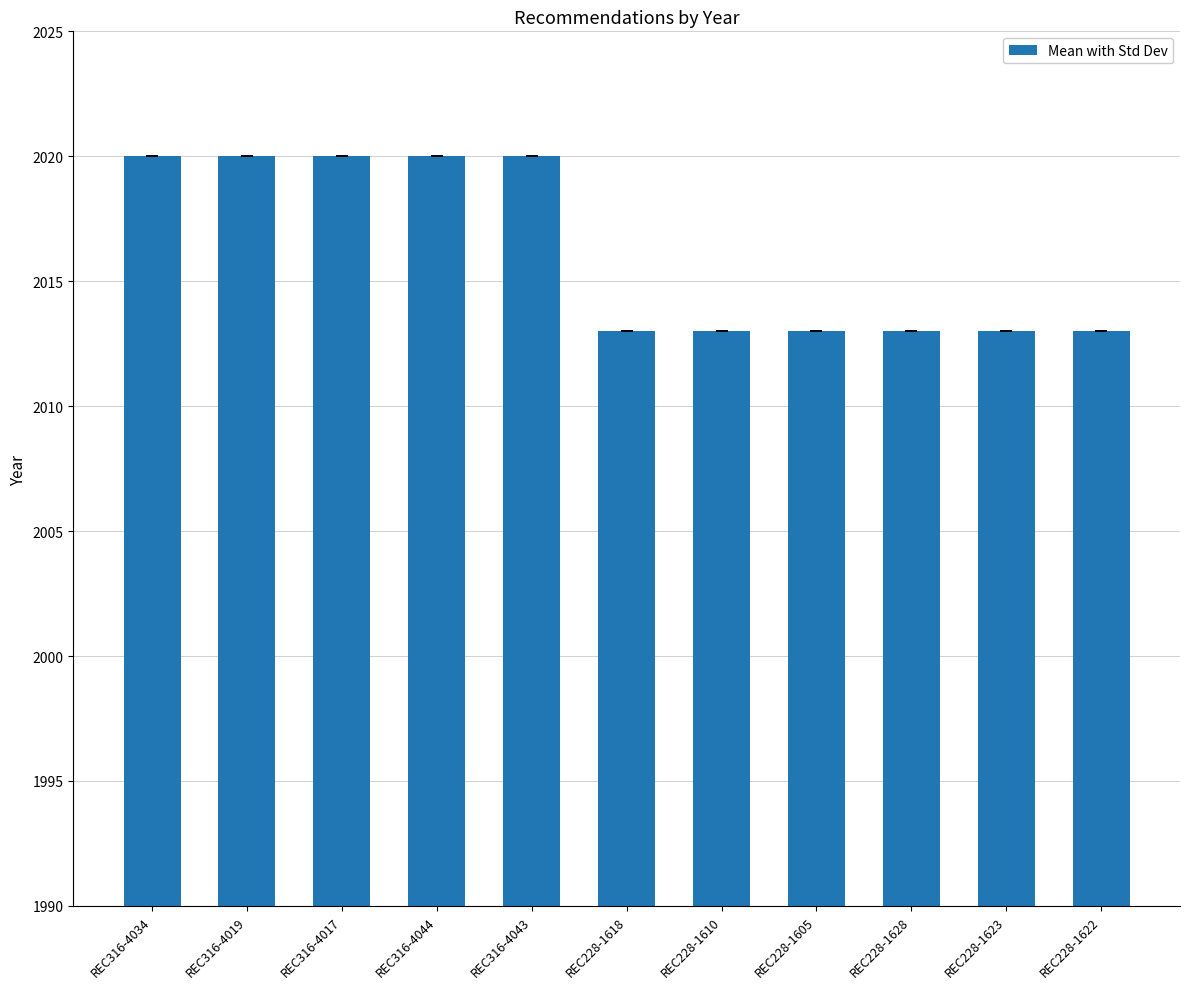

How many values are between 2013 and 2020?

11